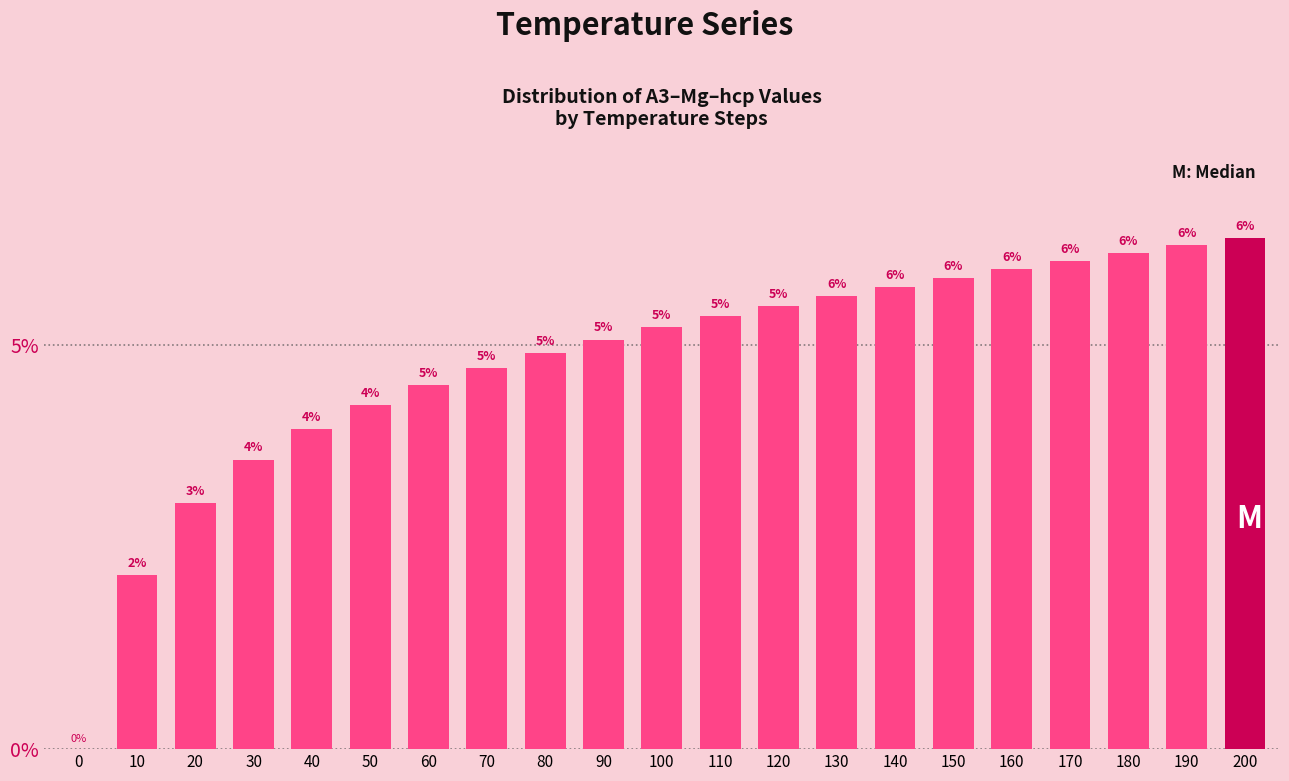

What is the ratio of the value at 130 to the value at 140?

1.0